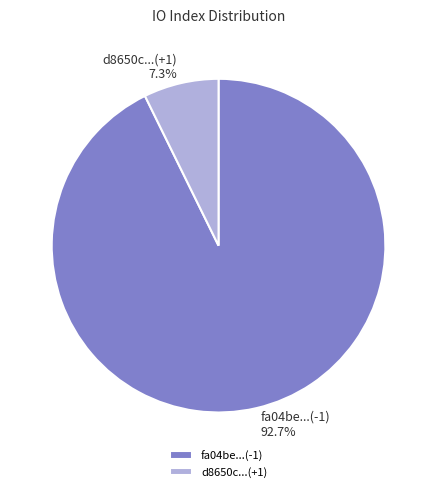

Which slice is the largest?

fa04be...(-1)